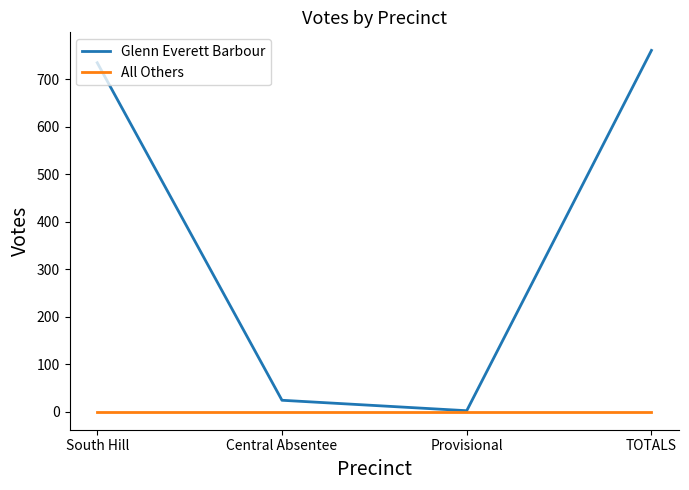

What is the total value across all series at Central Absentee?

24